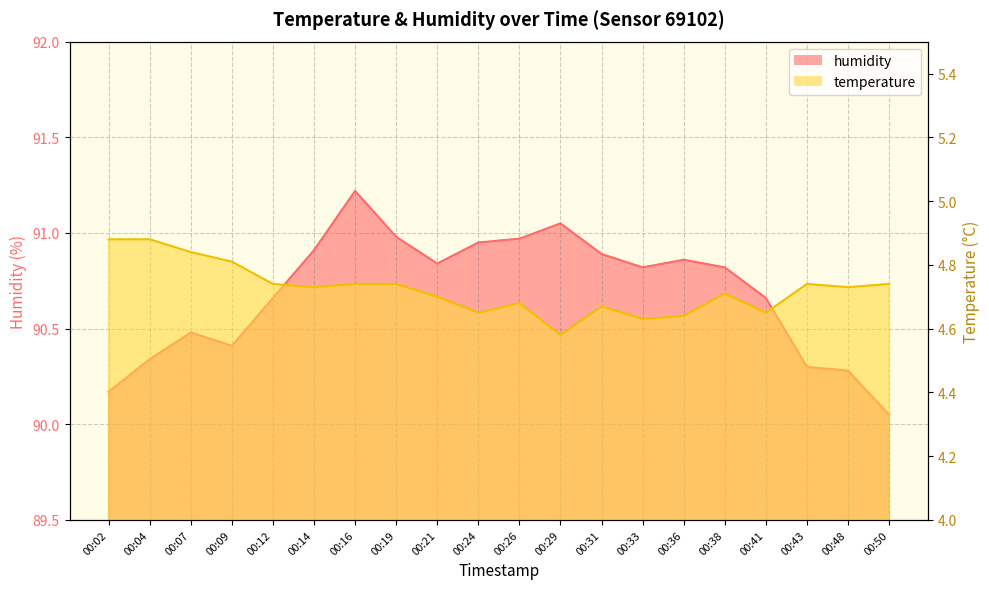

The temperature series shows 4.7 at 00:31. True or false?

True